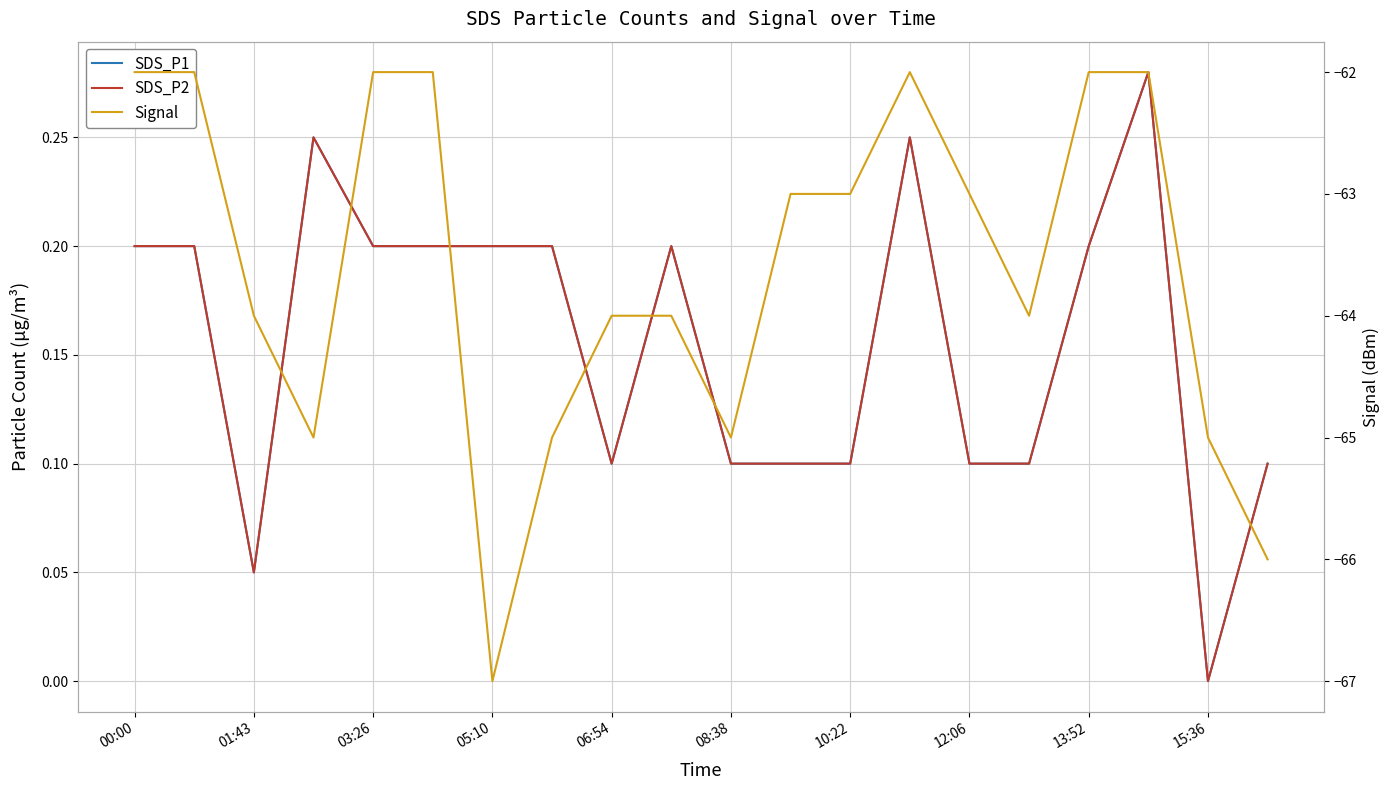

What is the sum of the SDS_P2 values at 12 and 12:06?

0.3